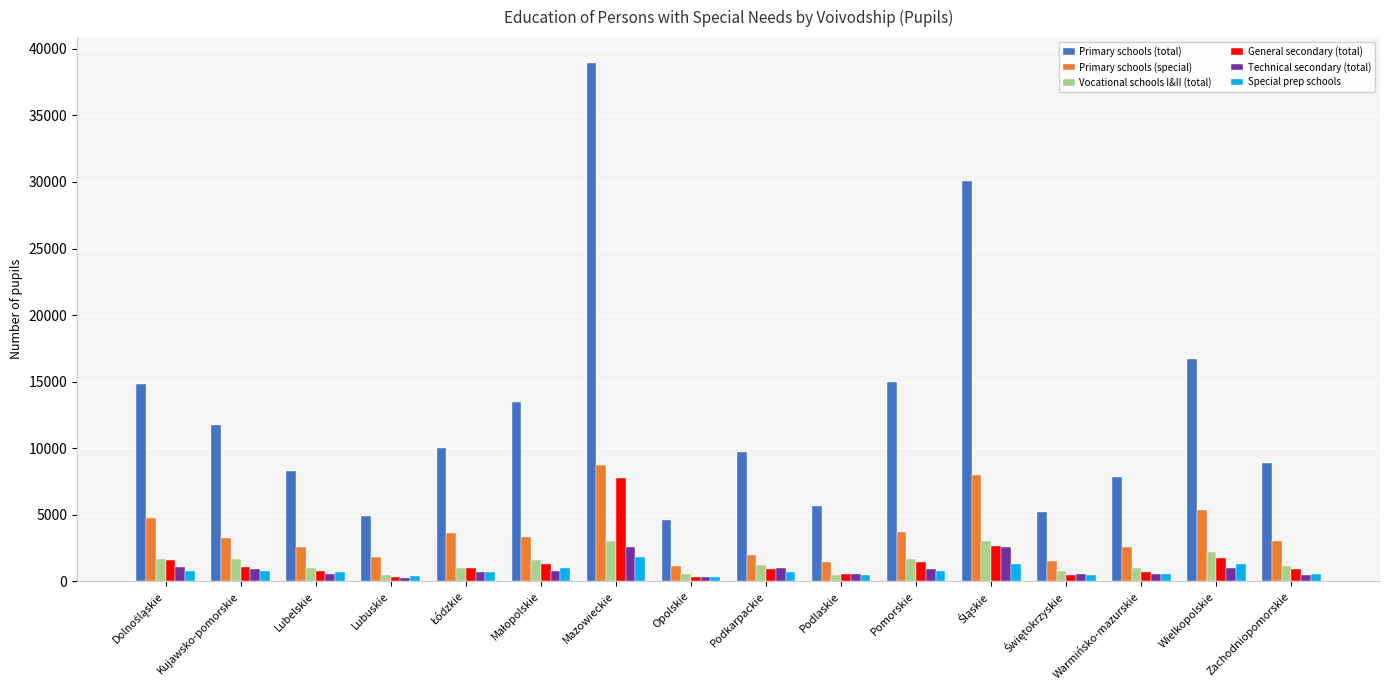

How many values in the Technical secondary (total) series are below 807?

8